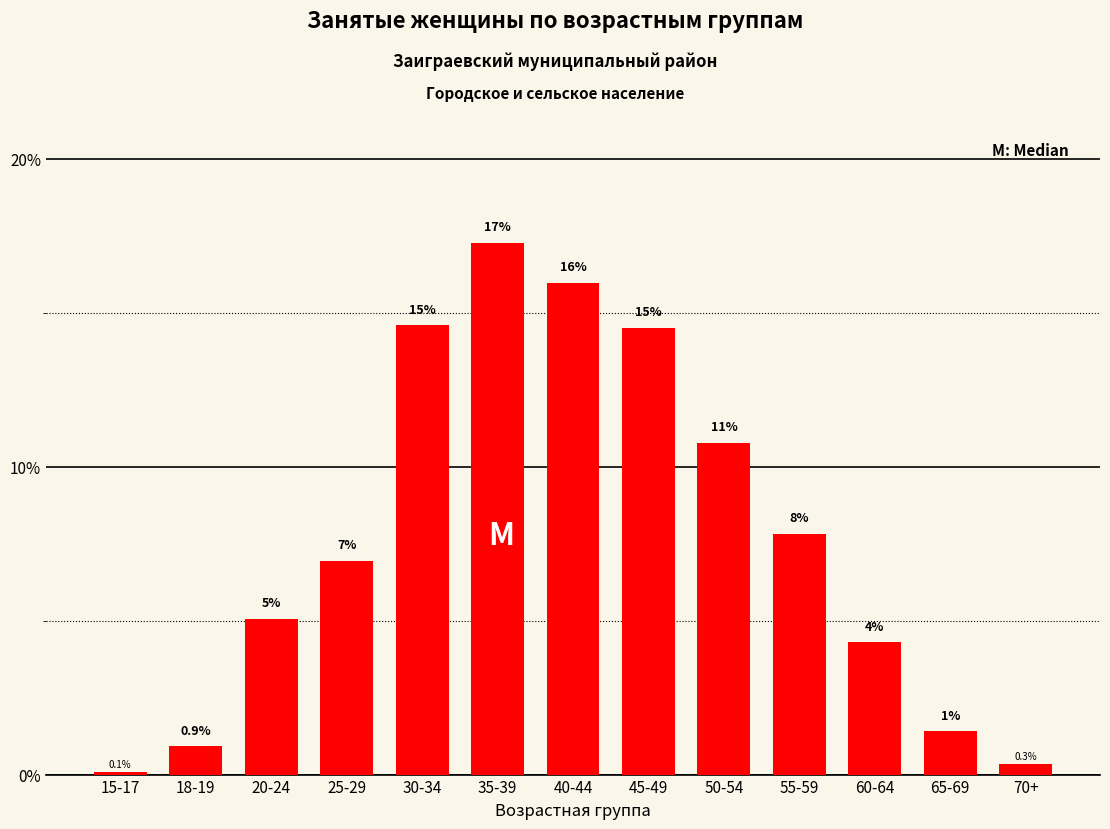

Are the bars horizontal?

No